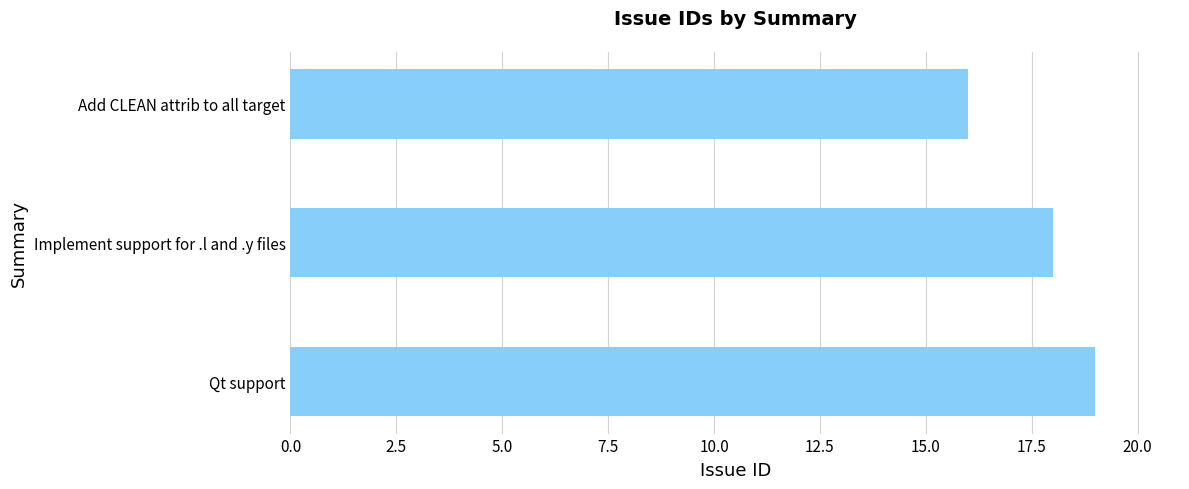

What is the maximum value shown in the chart?

19